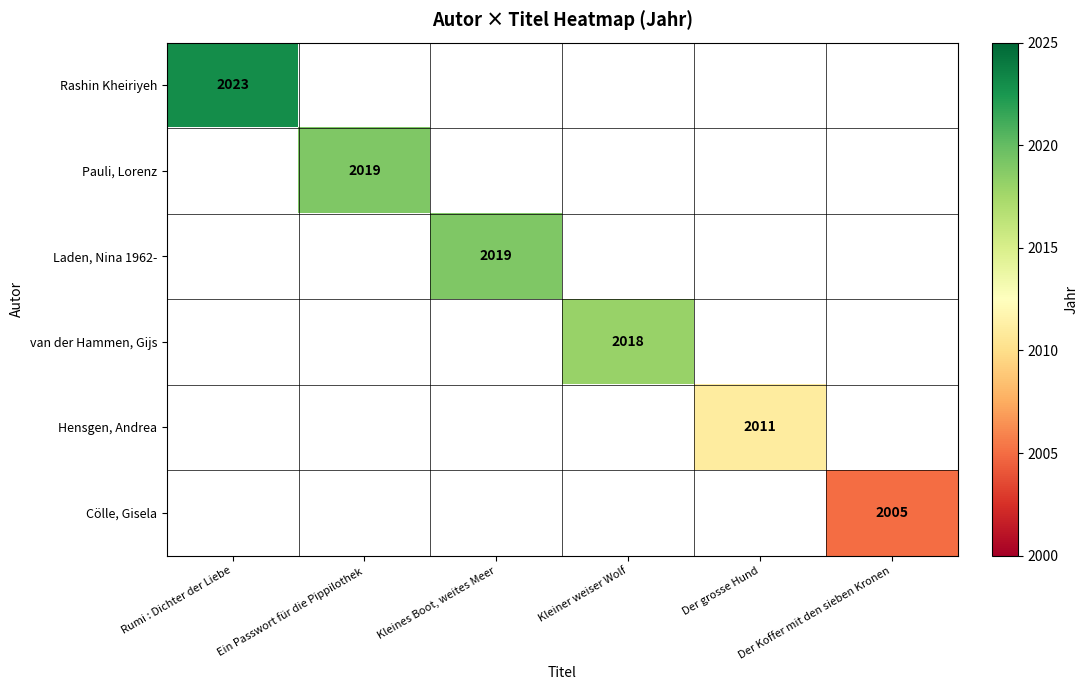

Which label corresponds to the largest value in the chart?

Rumi : Dichter der Liebe